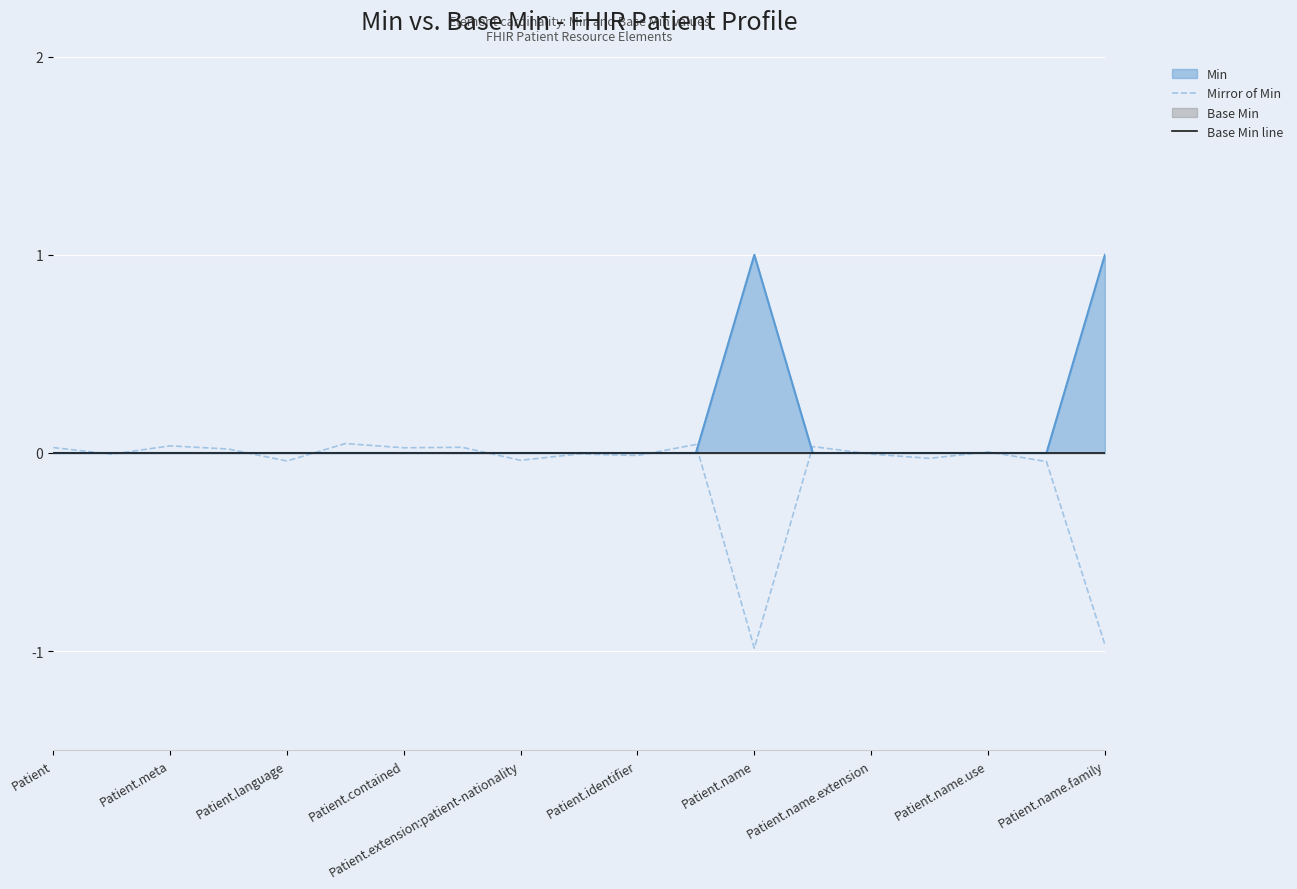

At which label does Mirror of Min first exceed 0?

Patient